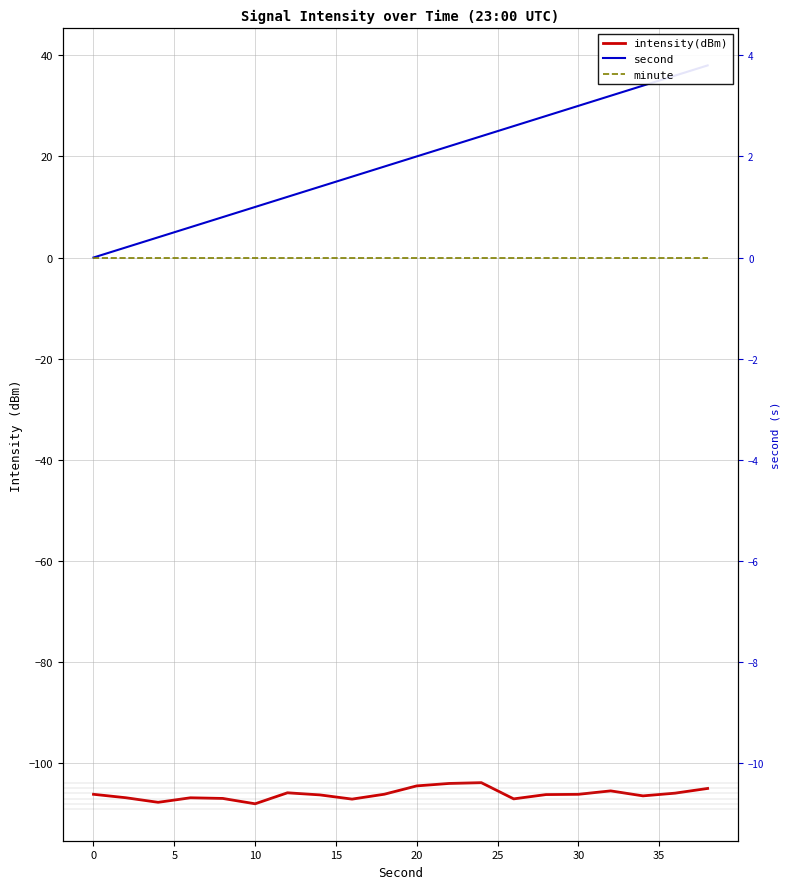

List the series in order of their overall mean, highest first.

second, minute, intensity(dBm)